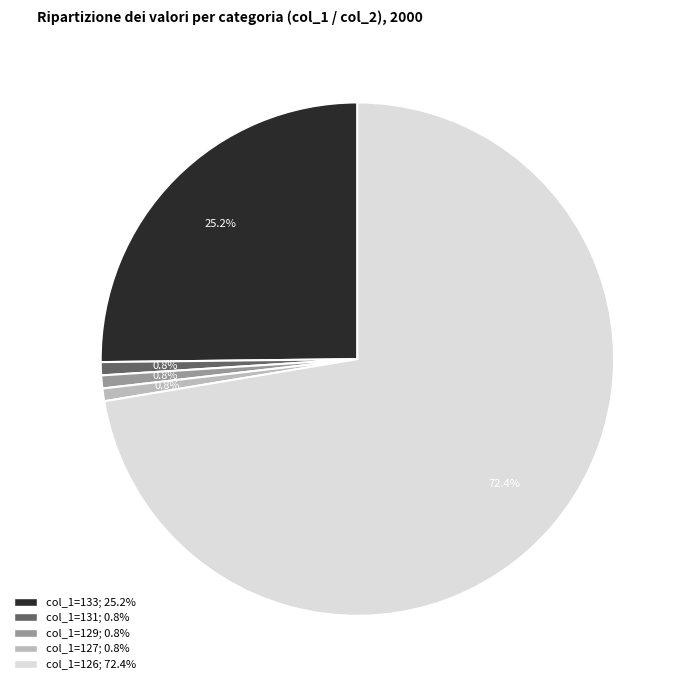

What percentage is the col_1=126 slice, to the nearest percent?

72%